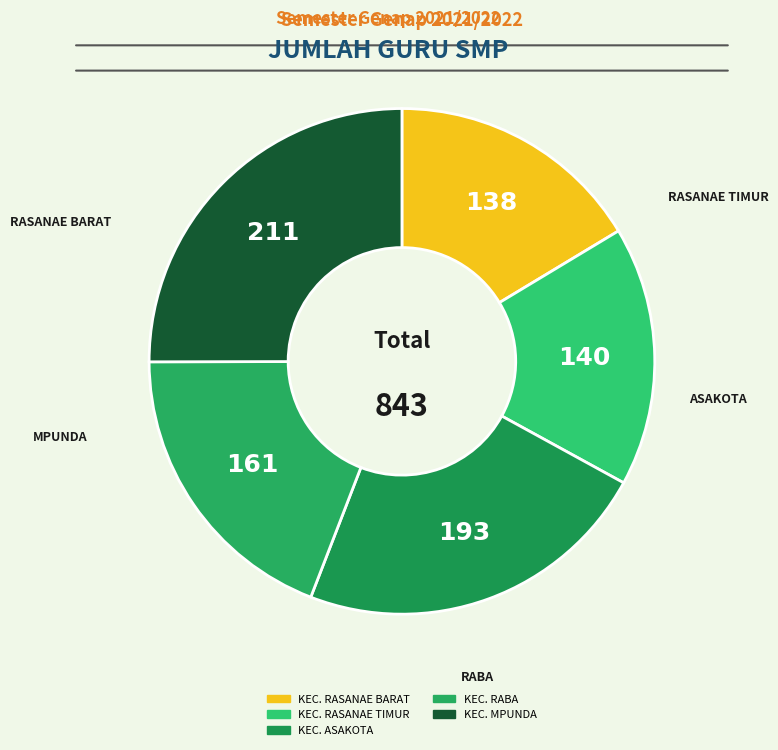

Between KEC. MPUNDA and KEC. RASANAE BARAT, which is larger?

KEC. MPUNDA